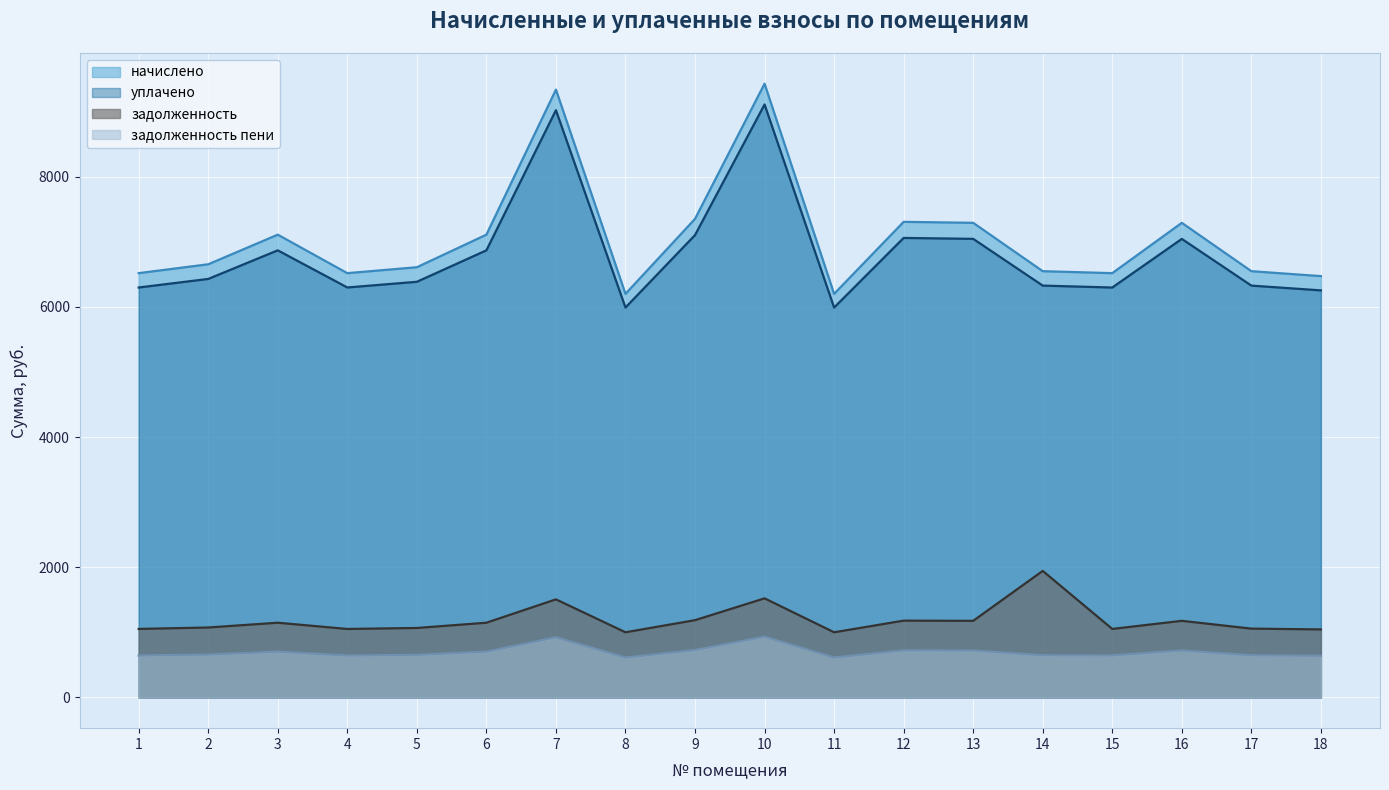

Reading right to left, what are all the values shown in this chart?

задолженность: 1045.3	1057.5	1177.1	1052.6	1944.0	1177.0	1179.9	1001.2	1522.7	1187.3	1001.2	1507.0	1148.1	1067.3	1052.2	1148.1	1074.7	1052.6
задолженность пени: 640.5	648.0	721.5	645.0	648.0	721.0	723.0	613.5	933.0	727.5	613.5	924.0	703.5	654.0	644.2	703.5	658.5	644.9
начислено: 6471.6	6547.4	7290.1	6517.1	6547.4	7290.1	7305.2	6198.8	9427.0	7350.7	6198.8	9336.1	7108.1	6608.0	6517.1	7108.1	6653.5	6517.1
уплачено: 6252.6	6325.8	7043.3	6296.5	6325.8	7043.8	7057.9	5989.0	9107.9	7101.9	5989.0	9020.1	6867.5	6384.4	6297.1	6867.5	6428.2	6296.6